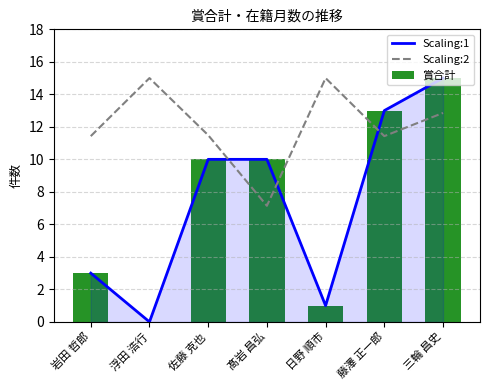

What is the label of the 7th bar from the left?

三輪 昌史